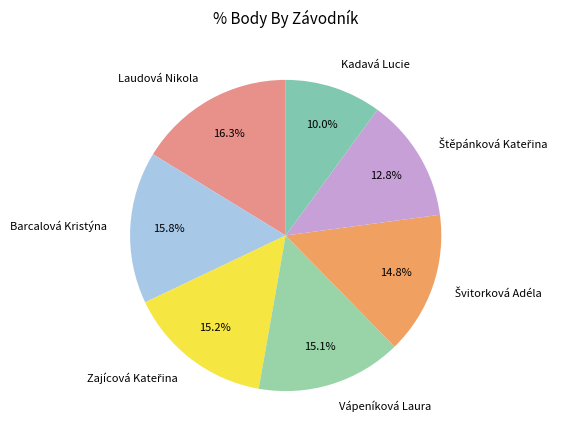

To the nearest percent, what is the average slice percentage?

14%